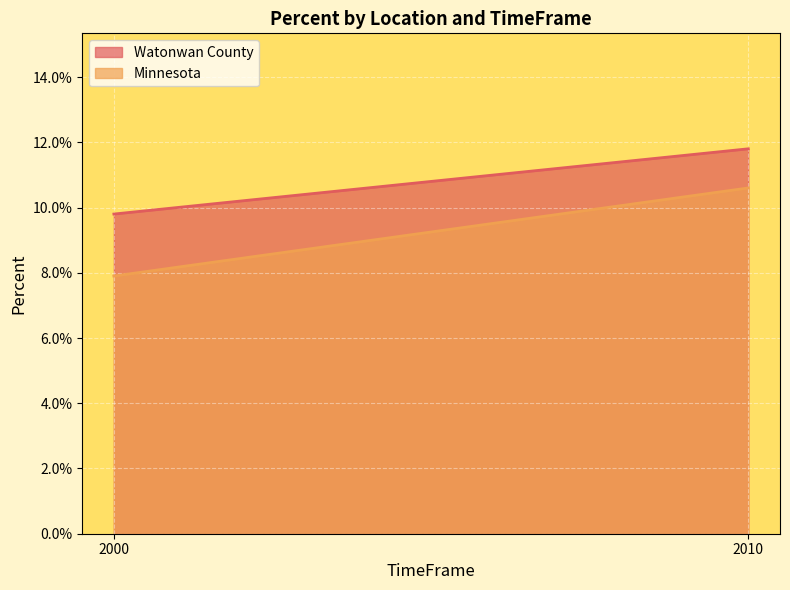

List the series in order of their overall mean, highest first.

Watonwan County, Minnesota